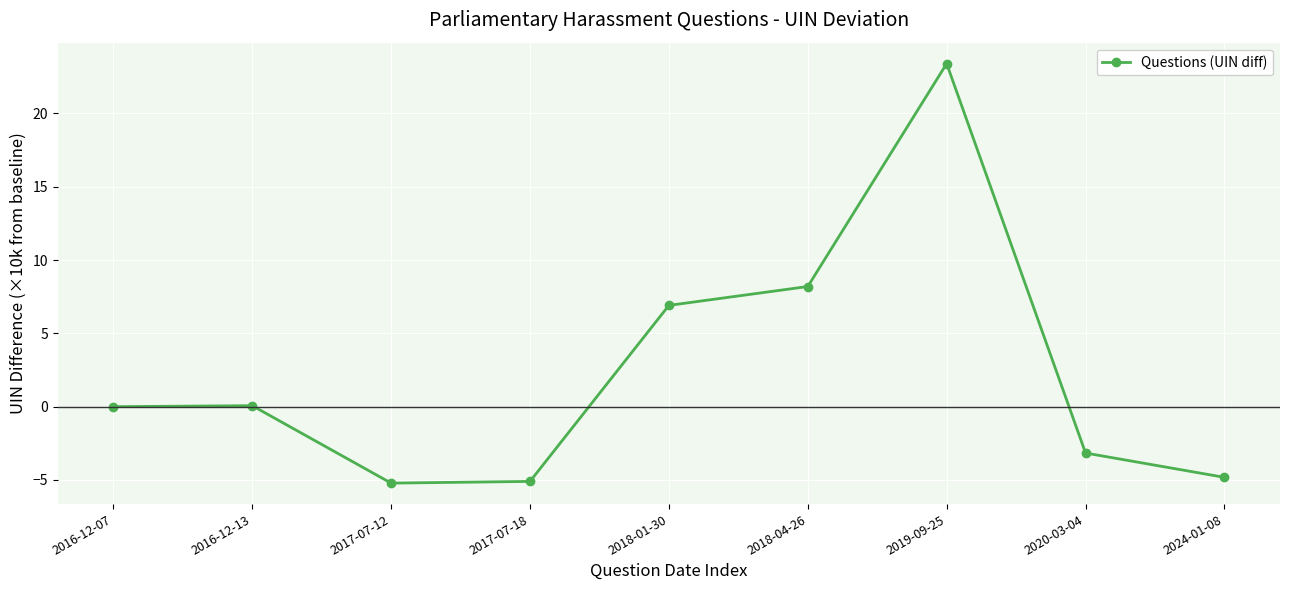

What is the smallest value displayed?

-5.2